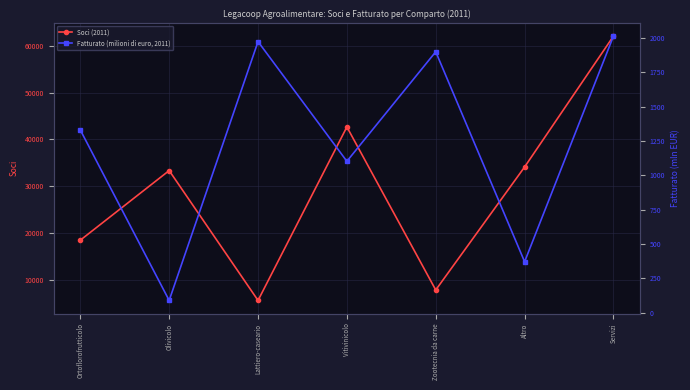

What position from the right is Vitivinicolo?

4